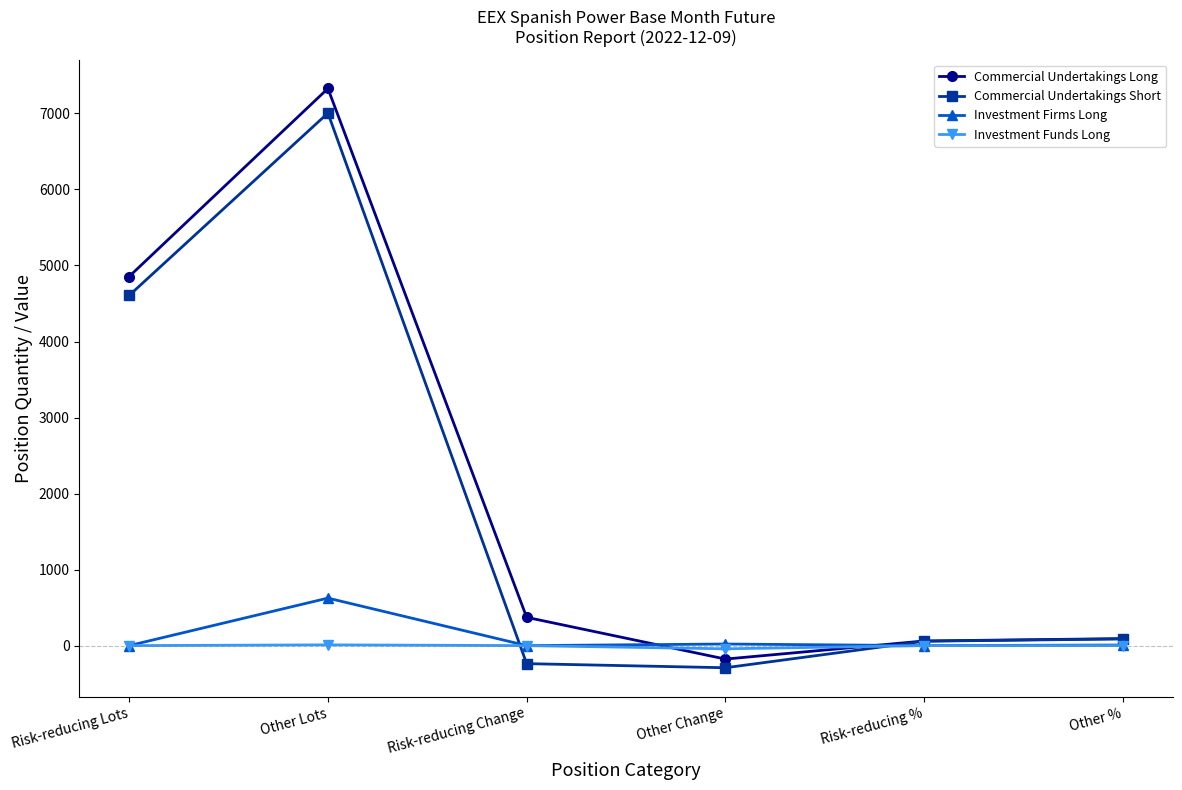

What is the average value of the Investment Funds Long series?

-5.3